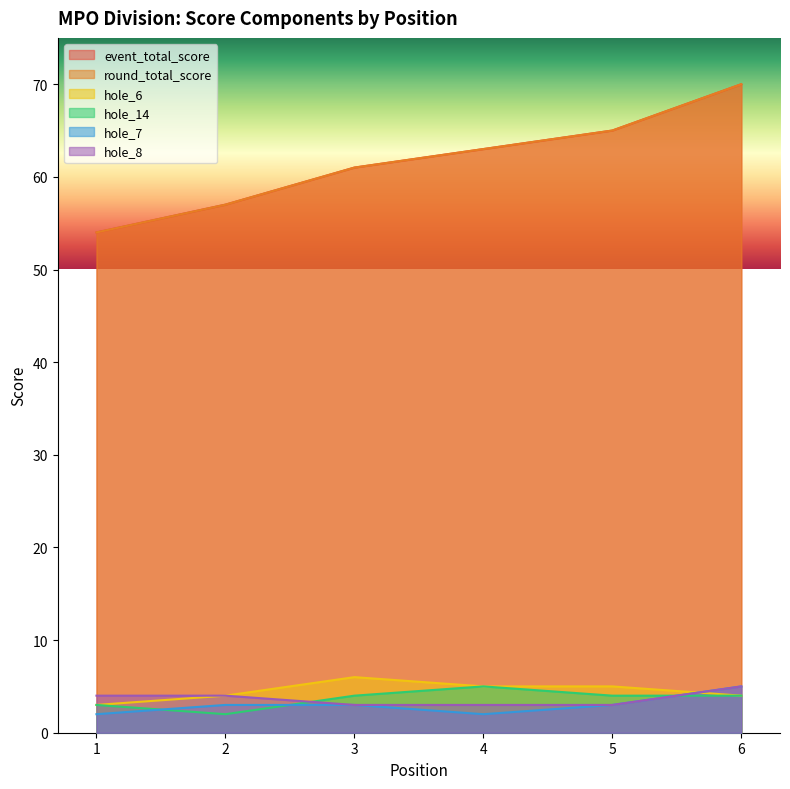

What value does the hole_7 series have at 2?

3